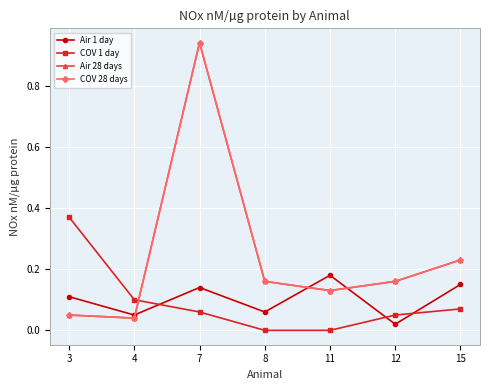

What is the value of the COV 1 day point at the 3rd from the left?

0.1